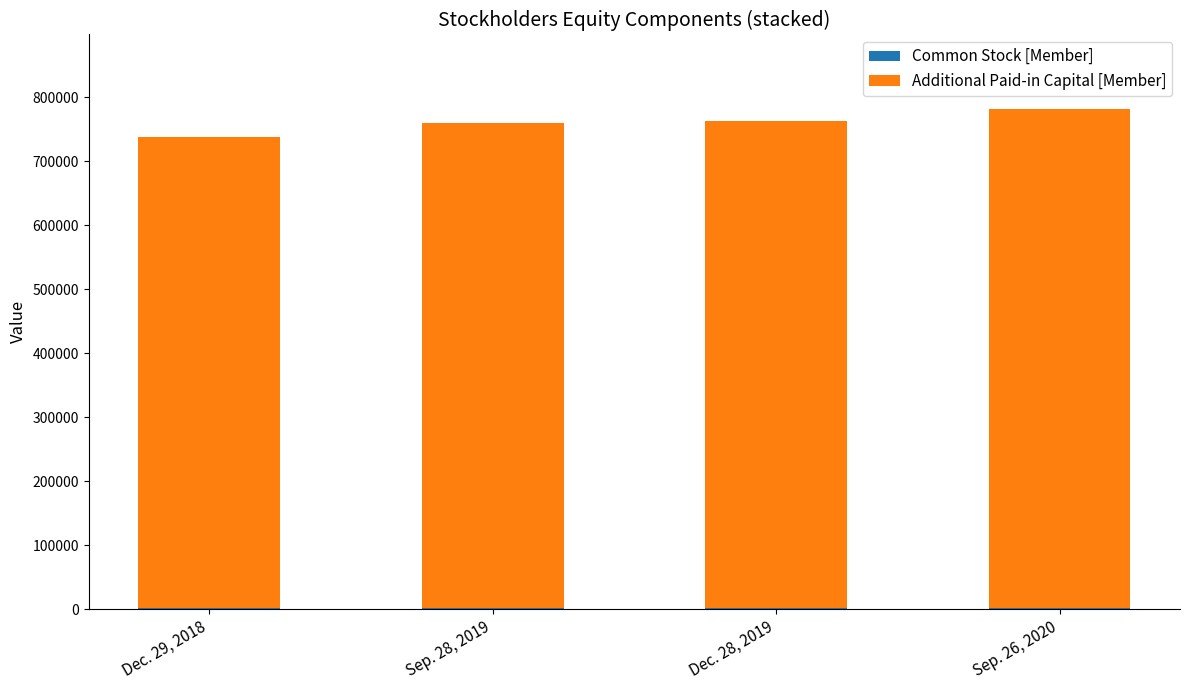

What is the sum of the Additional Paid-in Capital [Member] values at Dec. 29, 2018 and Dec. 28, 2019?

1498487